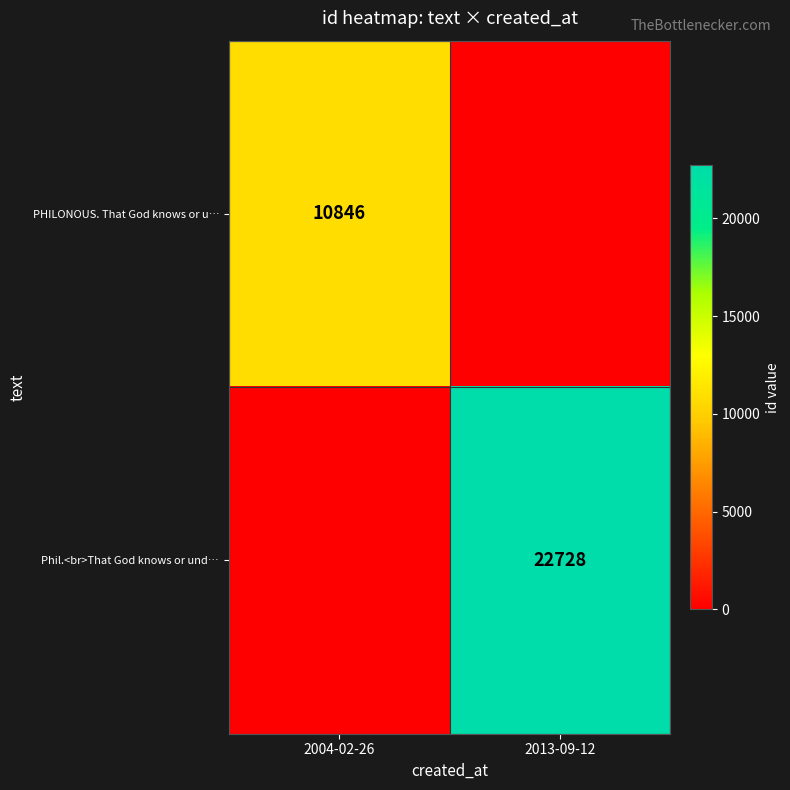

The PHILONOUS. That God knows or u… series shows 6551 at 2004-02-26. True or false?

False